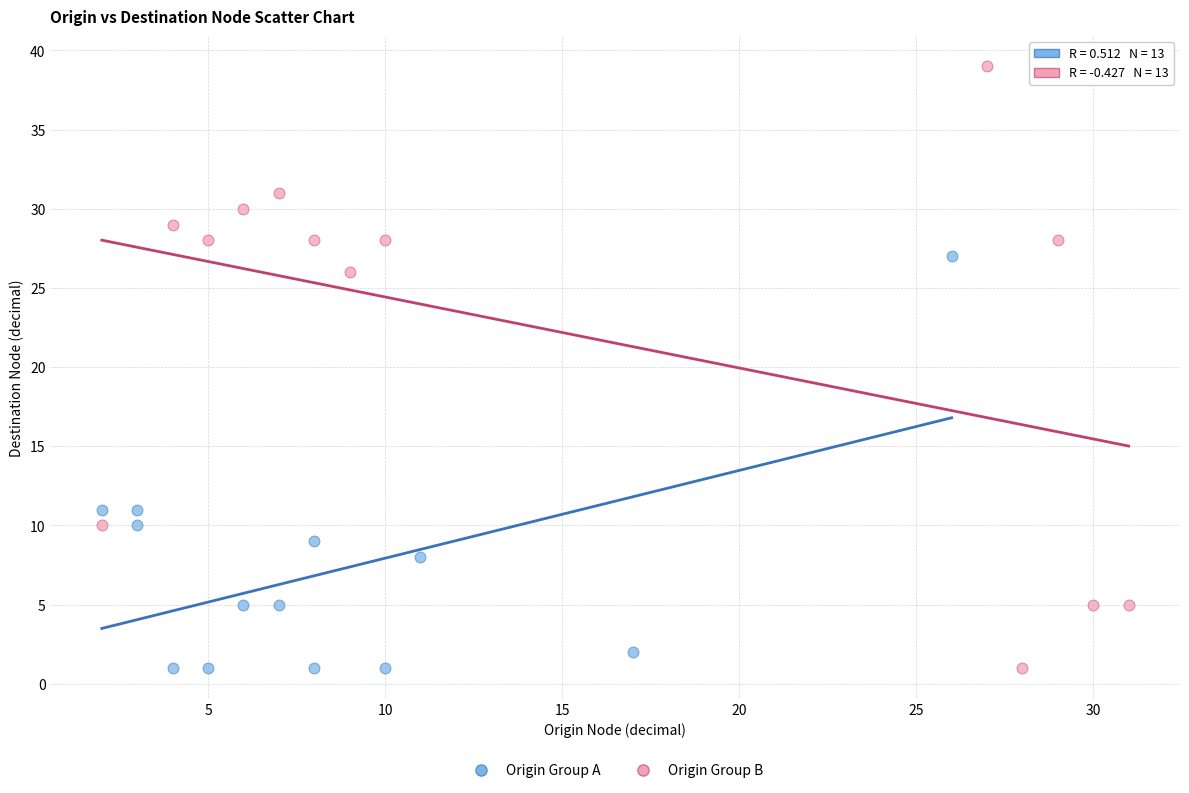

Which series reaches the maximum Y coordinate?

Origin Group B